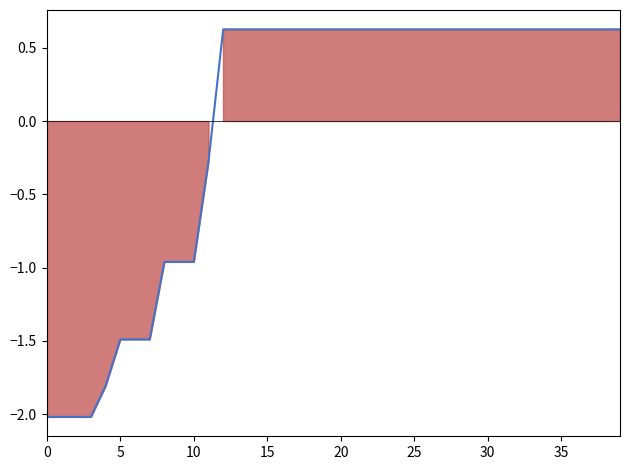

How many data points does each series have?

40